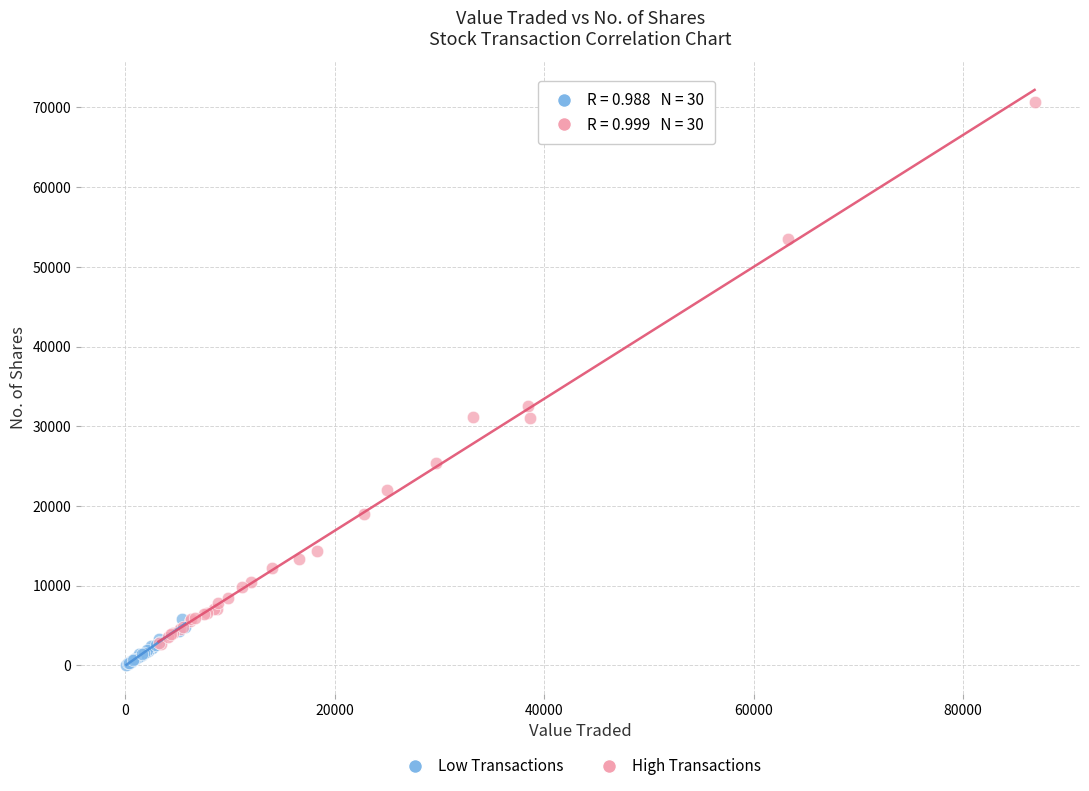

Which series has the widest spread of Y values?

High Transactions